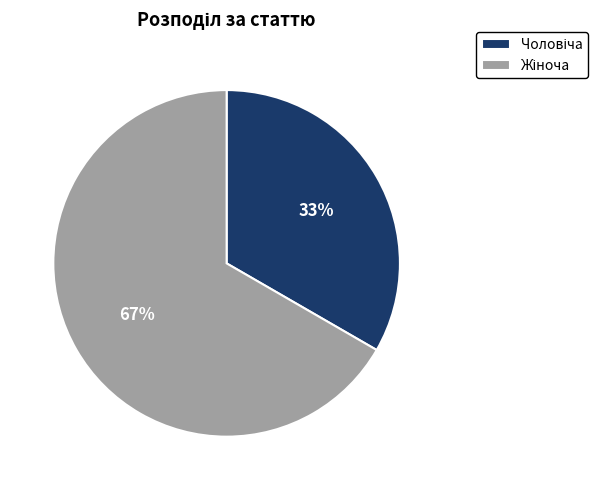

To the nearest percent, what is the average slice percentage?

50%